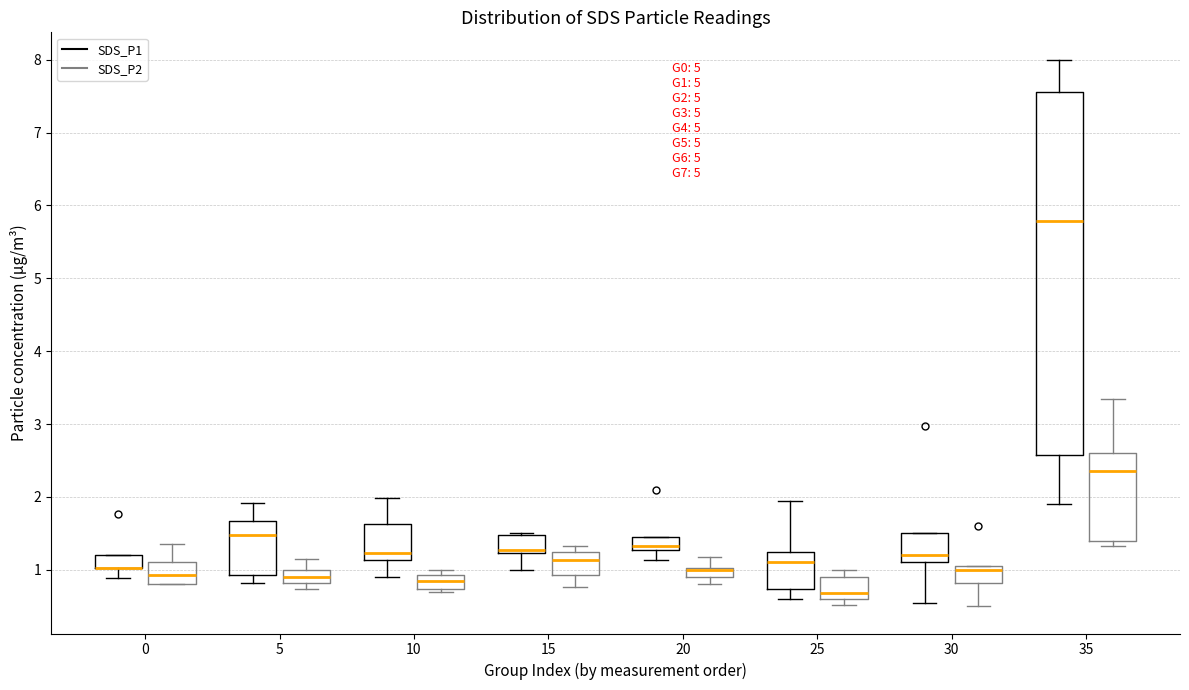

Where is the lower edge of the box for 0 (SDS_P2) on the y-axis? The values are not printed on the chart, so give them approximately, as read against the axis.

0.8